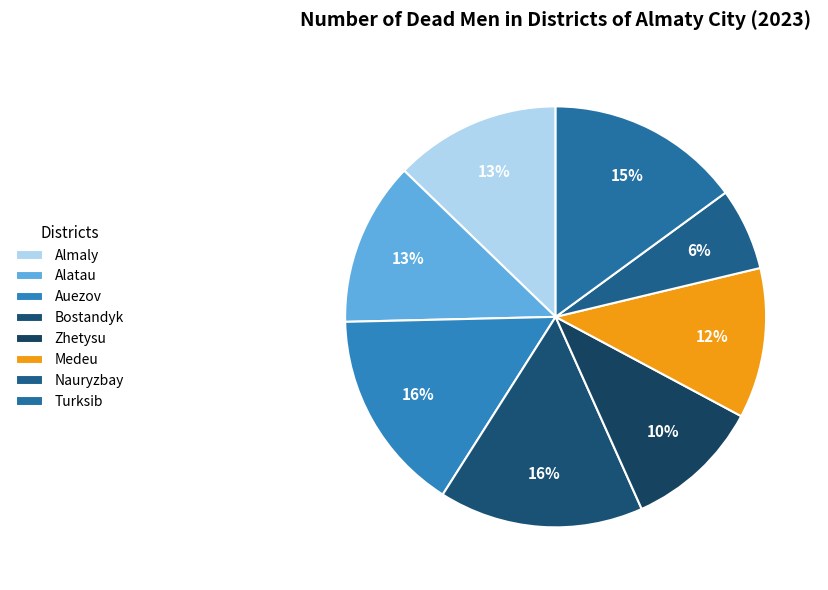

Is Almaly the majority of the pie?

No